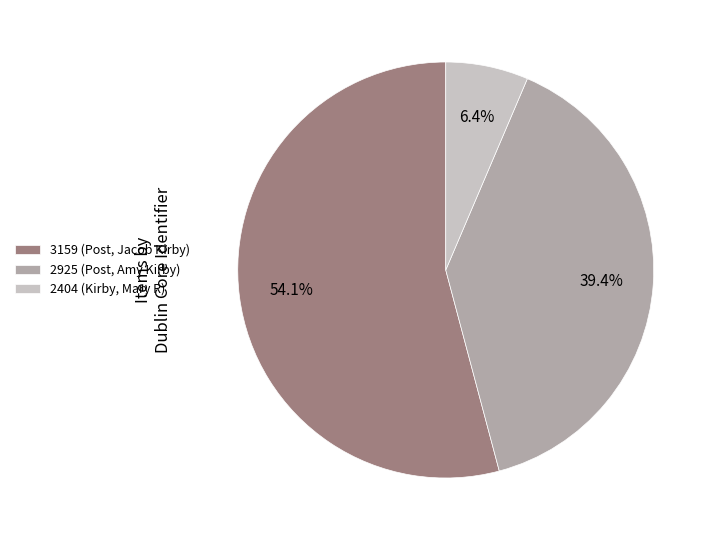

Rank the categories by value from lowest to highest.

2404 (Kirby, Mary R), 2925 (Post, Amy Kirby), 3159 (Post, Jacob Kirby)